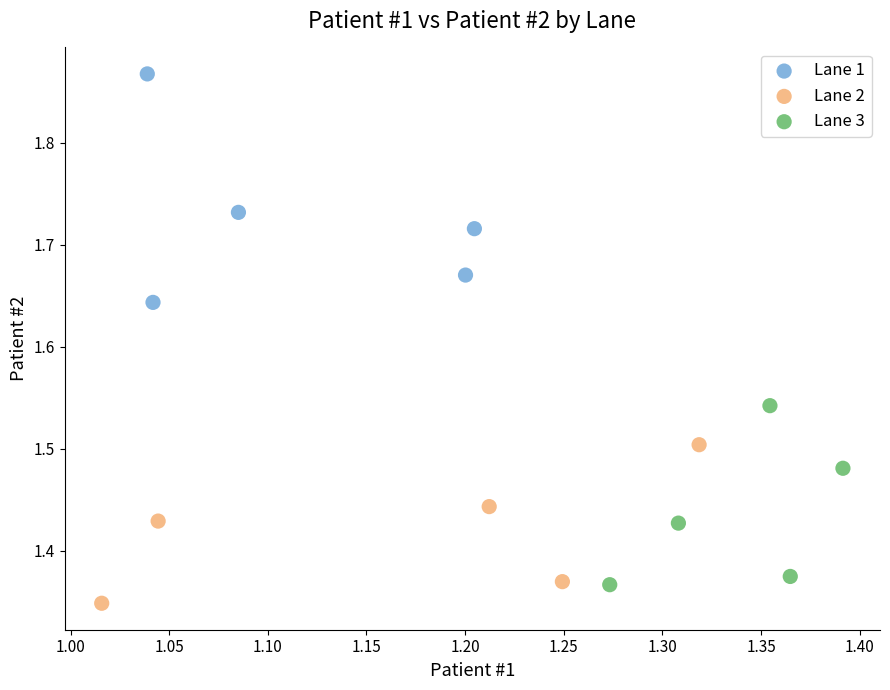

Which series has the widest spread of Y values?

Lane 1